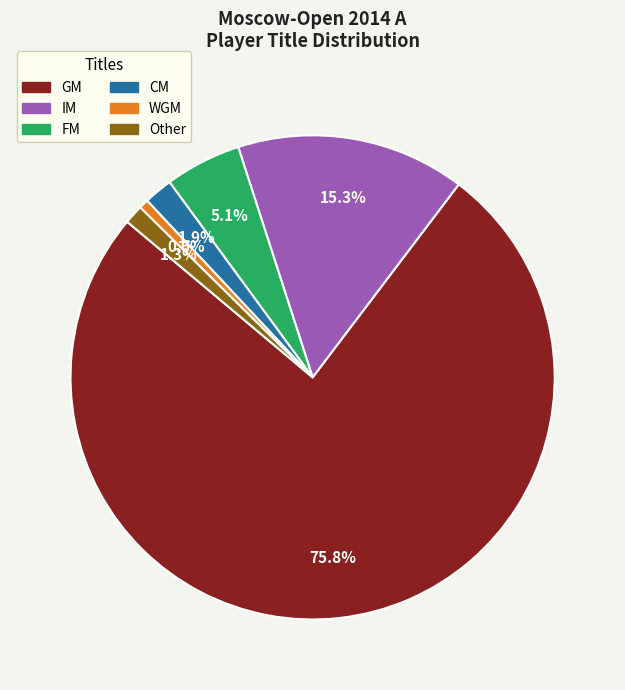

Which slice is the largest?

GM